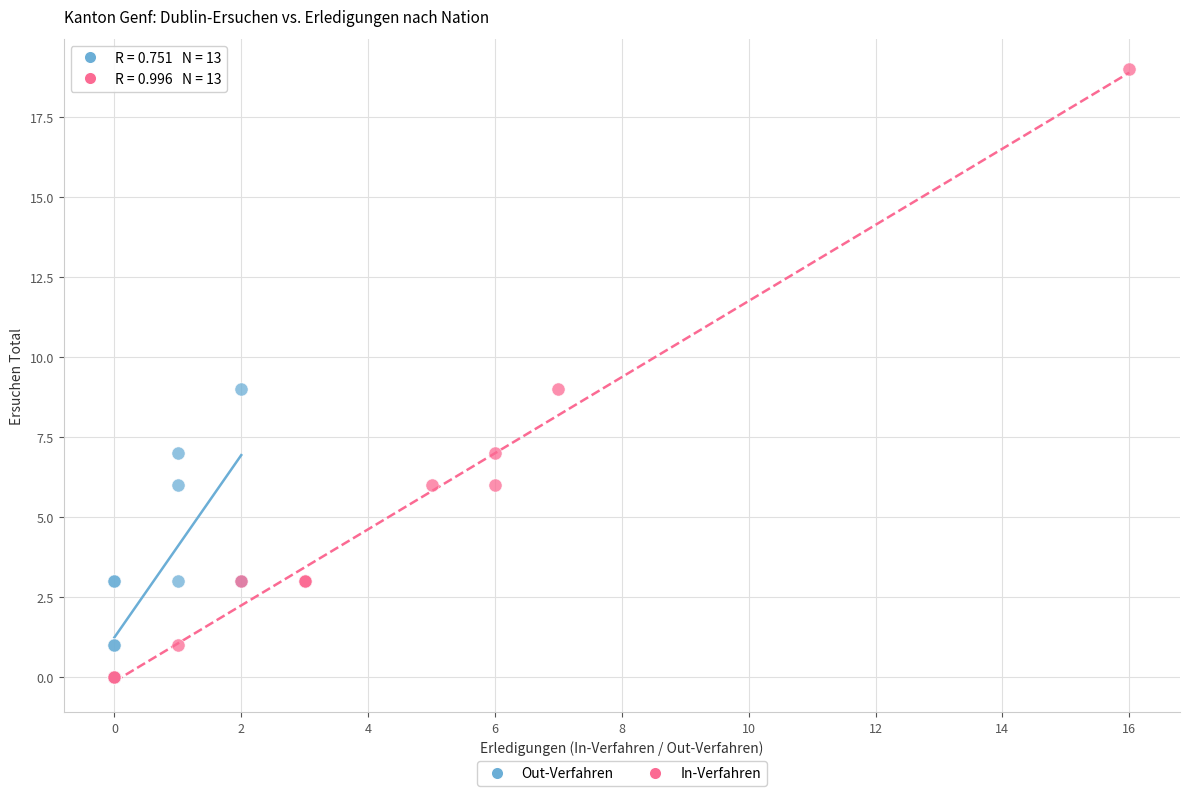

Which series has the largest Y range (max minus min)?

In-Verfahren